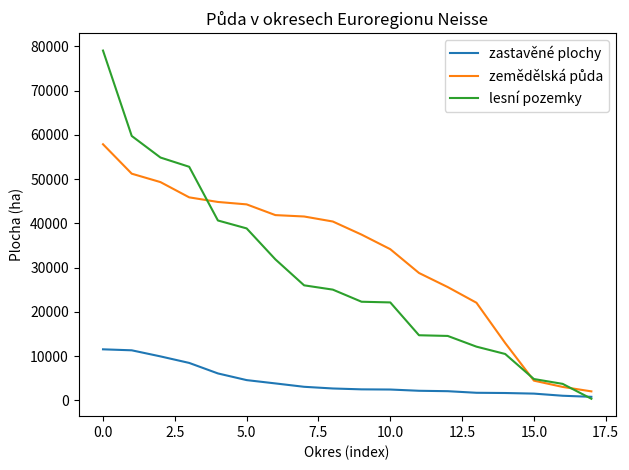

Which series has the widest spread of values?

lesní pozemky